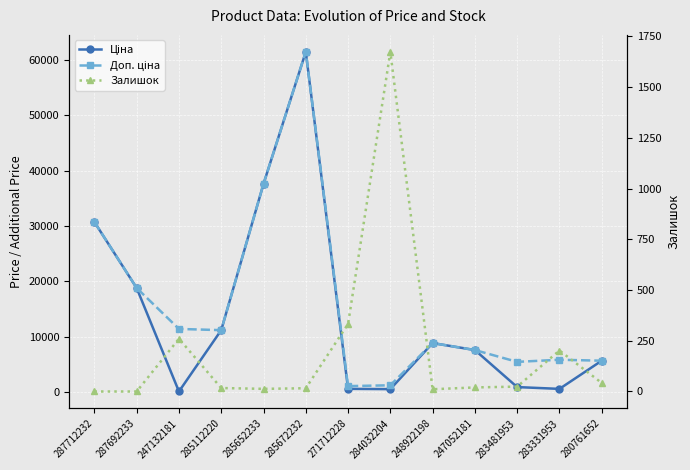

After their last crossing, which series has the higher values: Залишок or Доп. ціна?

Доп. ціна